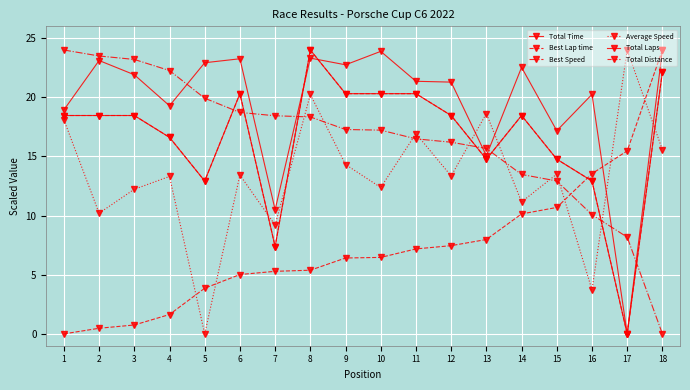

What is the value of the Total Time point at the 5th from the left?

22.9